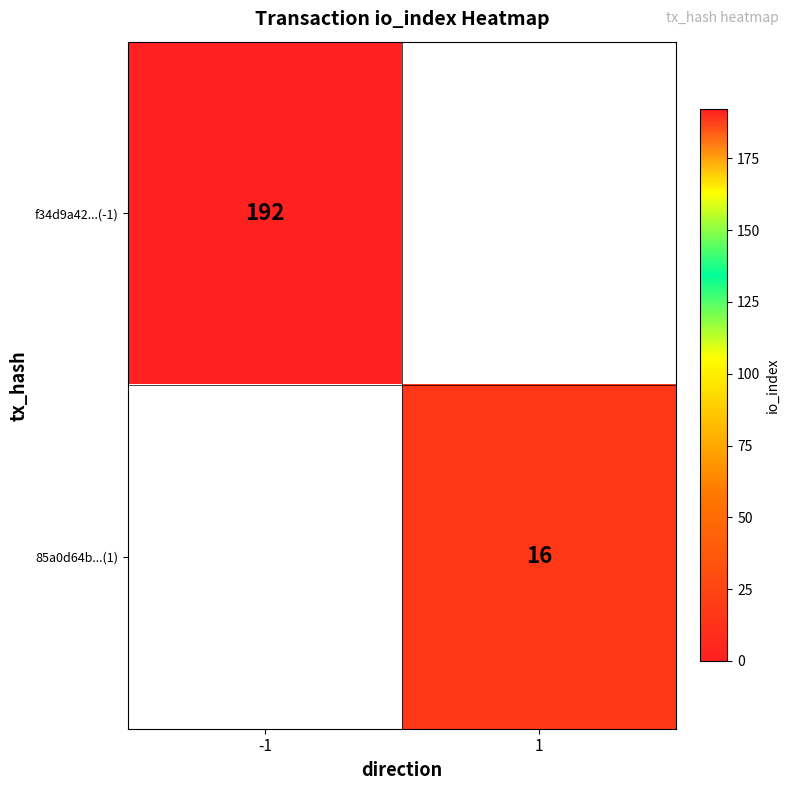

True or false: f34d9a42...(-1) has a value of 192 at -1.

True